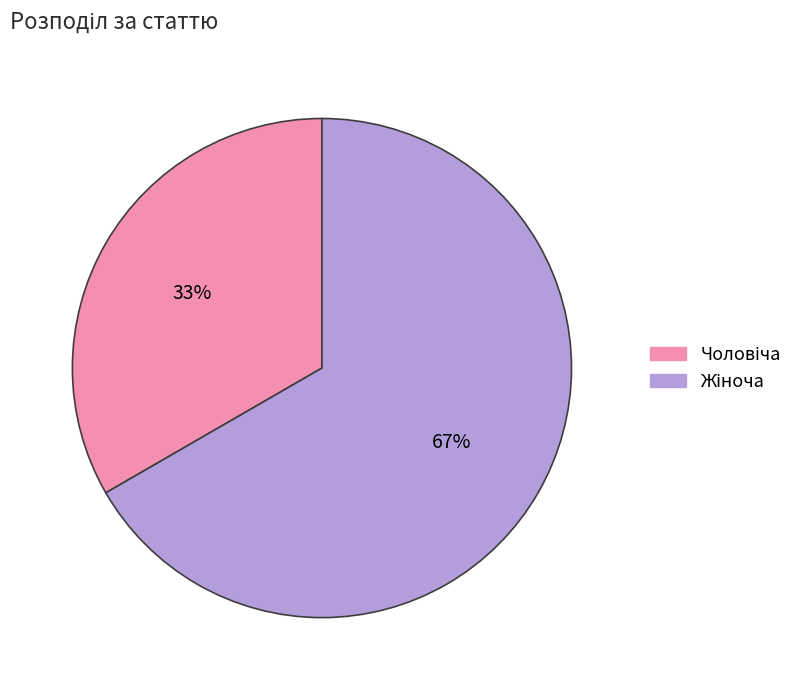

Does any single category account for the majority?

Yes